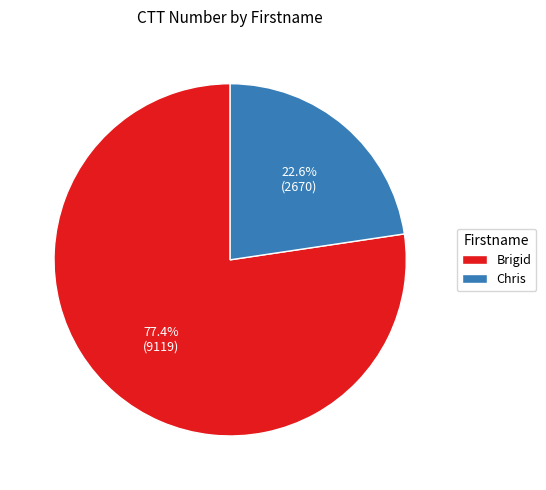

Is Chris the majority of the pie?

No